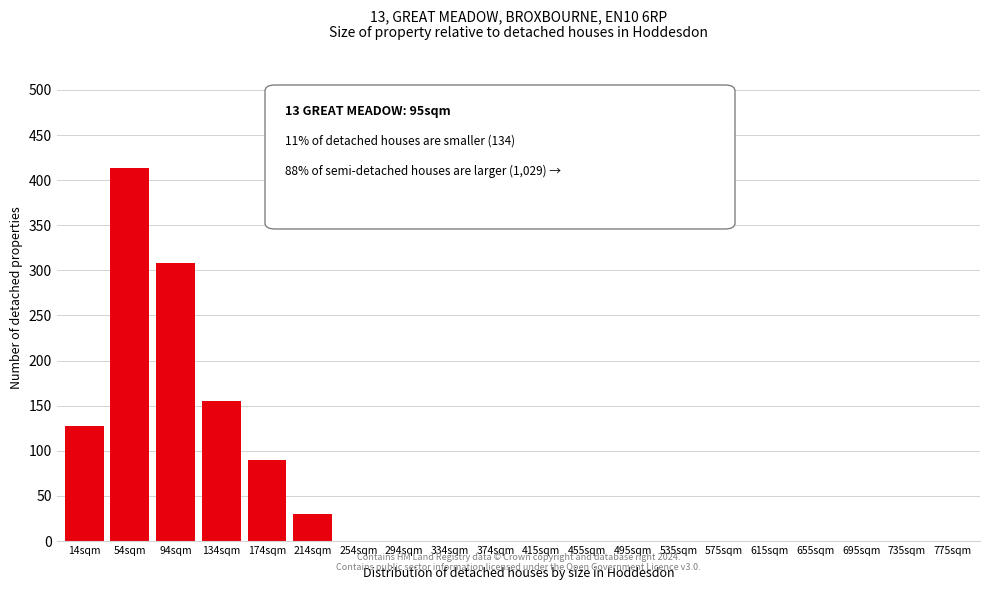

Reading right to left, transcribe all the data shown in this chart.

775sqm=0	735sqm=0	695sqm=0	655sqm=0	615sqm=0	575sqm=0	535sqm=0	495sqm=0	455sqm=0	415sqm=0	374sqm=0	334sqm=0	294sqm=0	254sqm=0	214sqm=30	174sqm=90	134sqm=155	94sqm=308	54sqm=414	14sqm=128